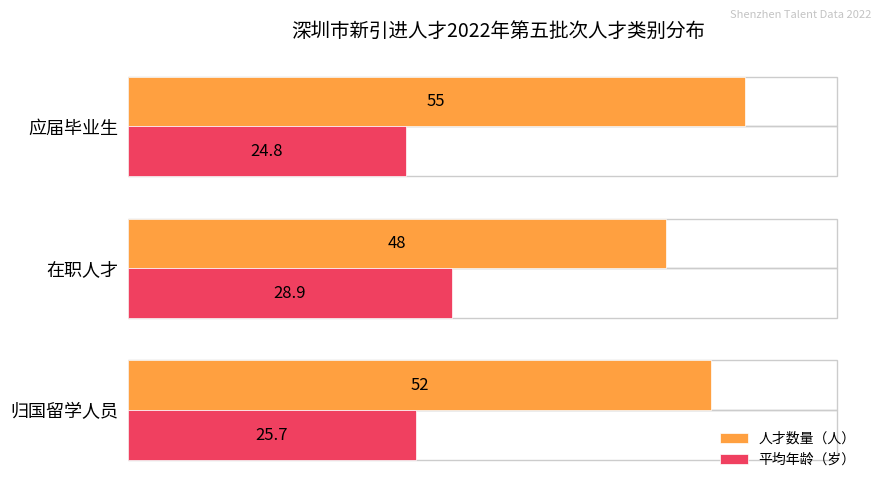

How many data points in 平均年龄（岁） are less than 25?

1